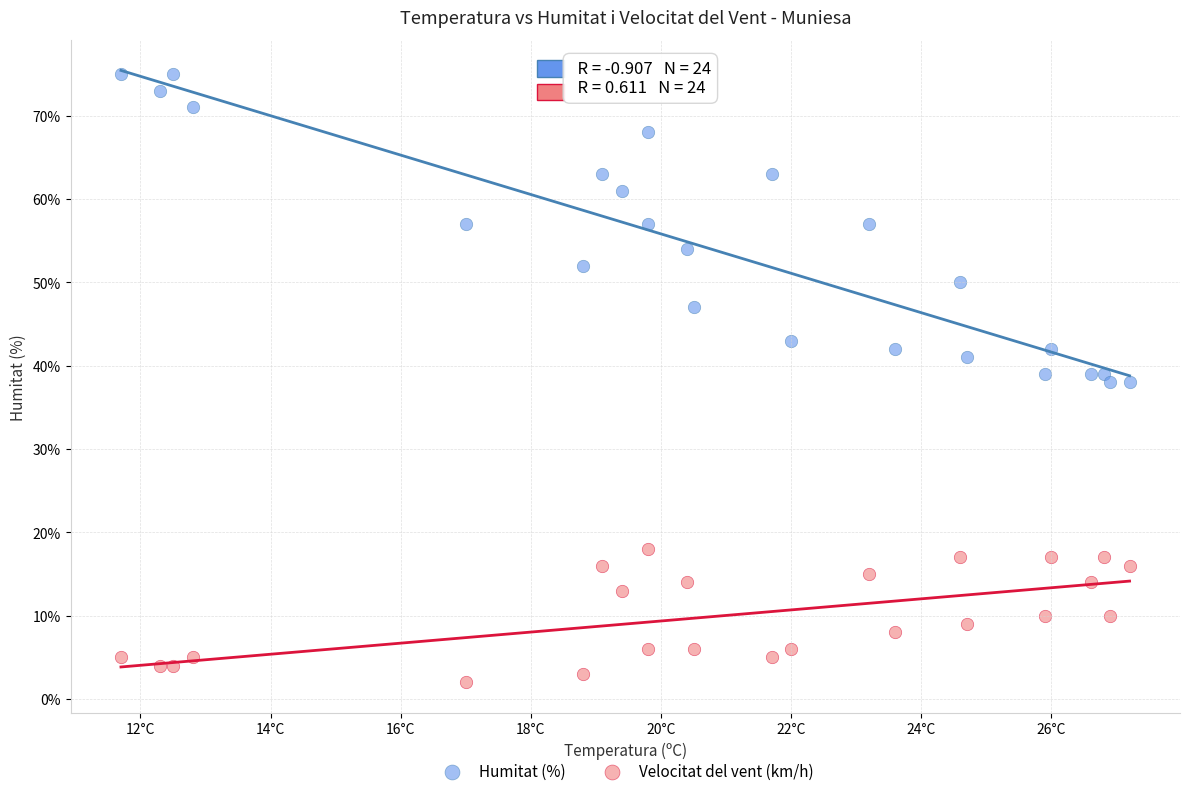

Which series contains the lowest Y value?

Velocitat del vent (km/h)